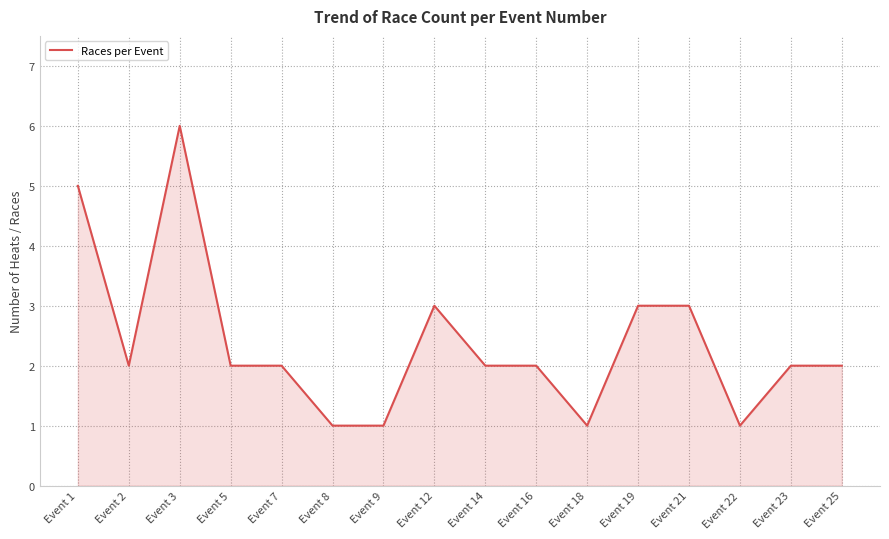

Is it true that the value at Event 19 is 2?

False